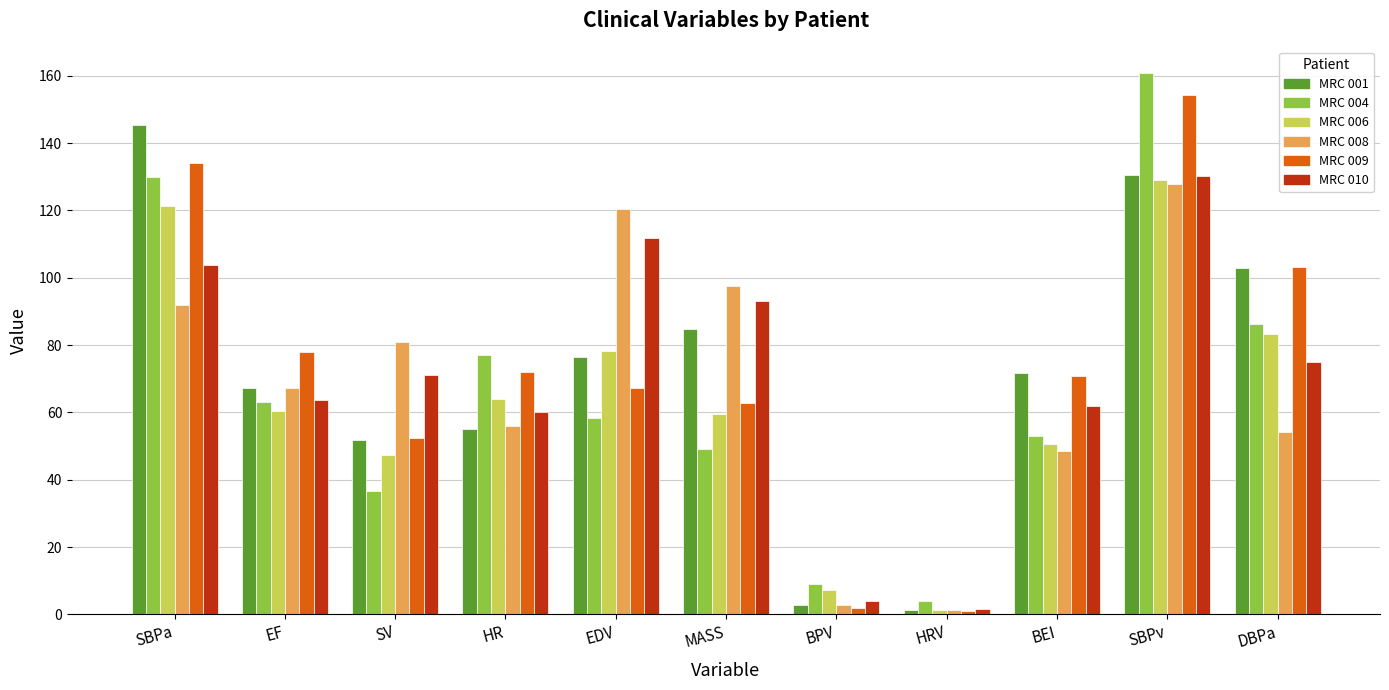

What is the difference between the second highest and minimum values in the MRC 006 series?

119.9